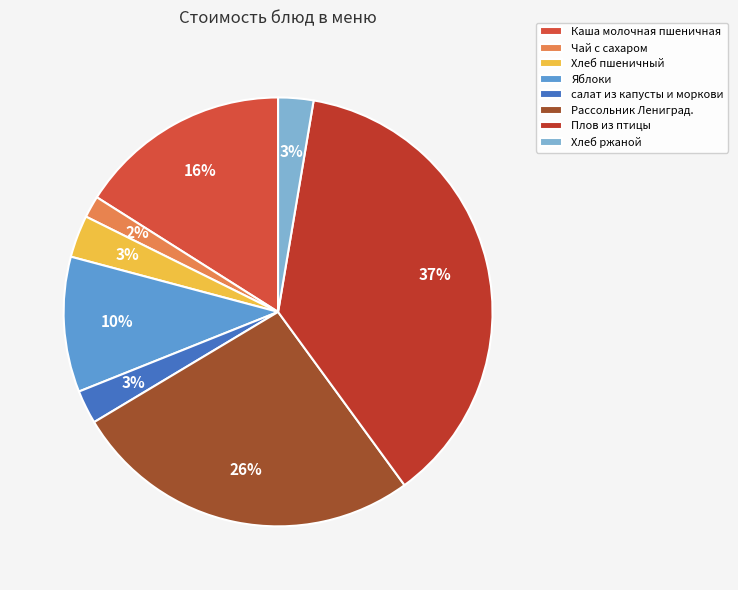

Is Каша молочная пшеничная the majority of the pie?

No